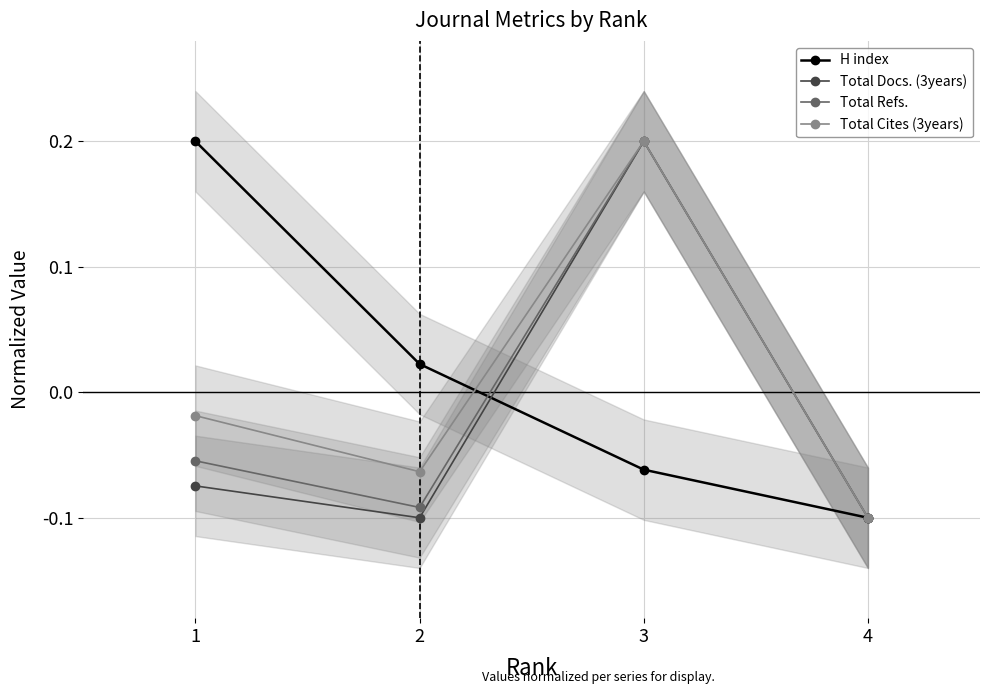

What is the difference between the maximum and minimum values in the Total Cites (3years) series?

0.3